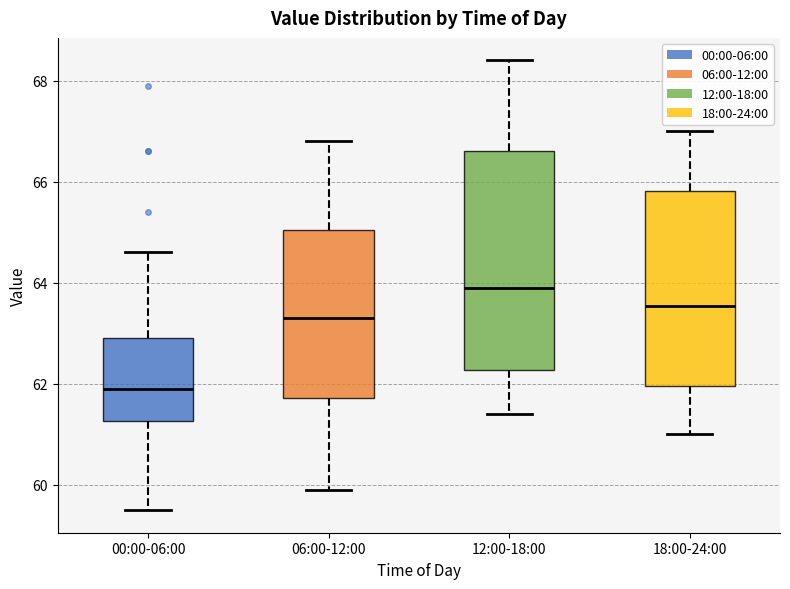

Reading left to right, read every box against the y-axis: the position of its median line, the range the box covers, and the ends of its whiskers. The values are not printed on the chart, so give them approximately, as read against the axis.

00:00-06:00: median 62.0, box 61.2 to 63.0, whiskers 59.6 to 64.6
06:00-12:00: median 63.4, box 61.8 to 65.0, whiskers 60.0 to 66.8
12:00-18:00: median 64.0, box 62.2 to 66.6, whiskers 61.4 to 68.4
18:00-24:00: median 63.6, box 62.0 to 65.8, whiskers 61.0 to 67.0